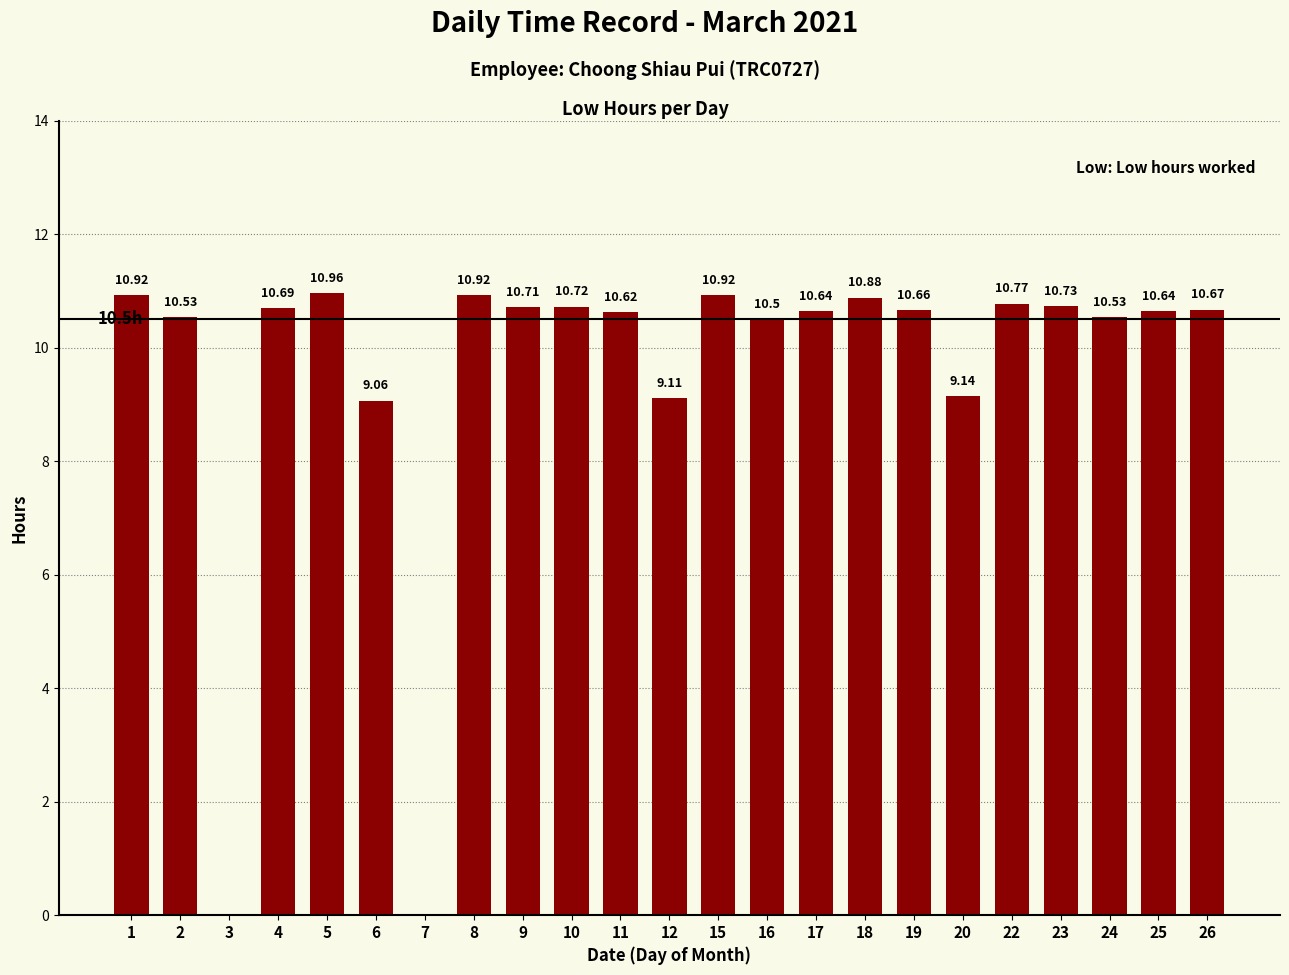

Which label corresponds to the largest value in the chart?

5